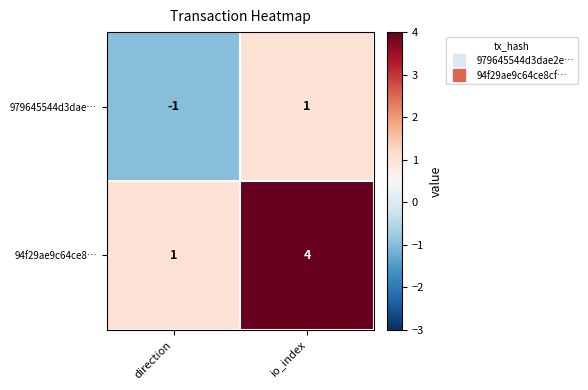

Between direction and io_index, which series saw the biggest shift?

94f29ae9c64ce8…